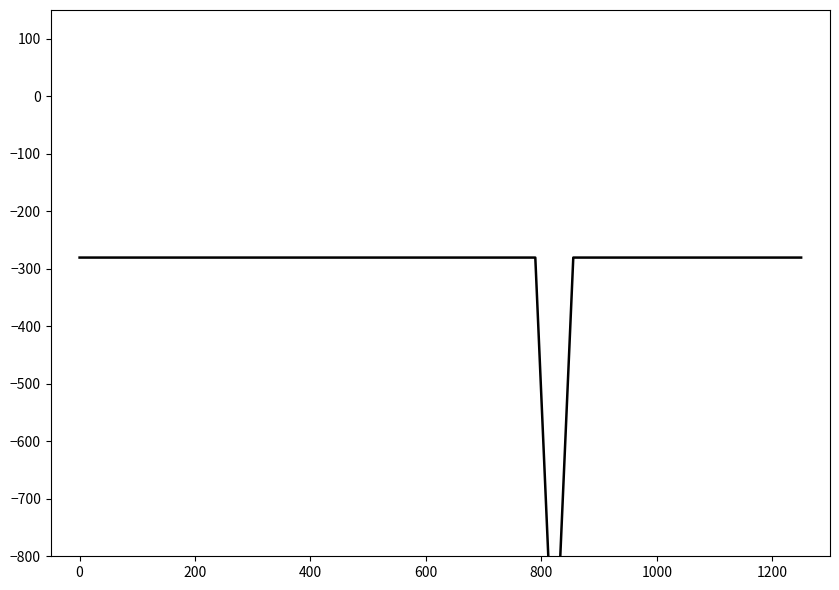

What is the value of the 11th point from the left?

-280.5